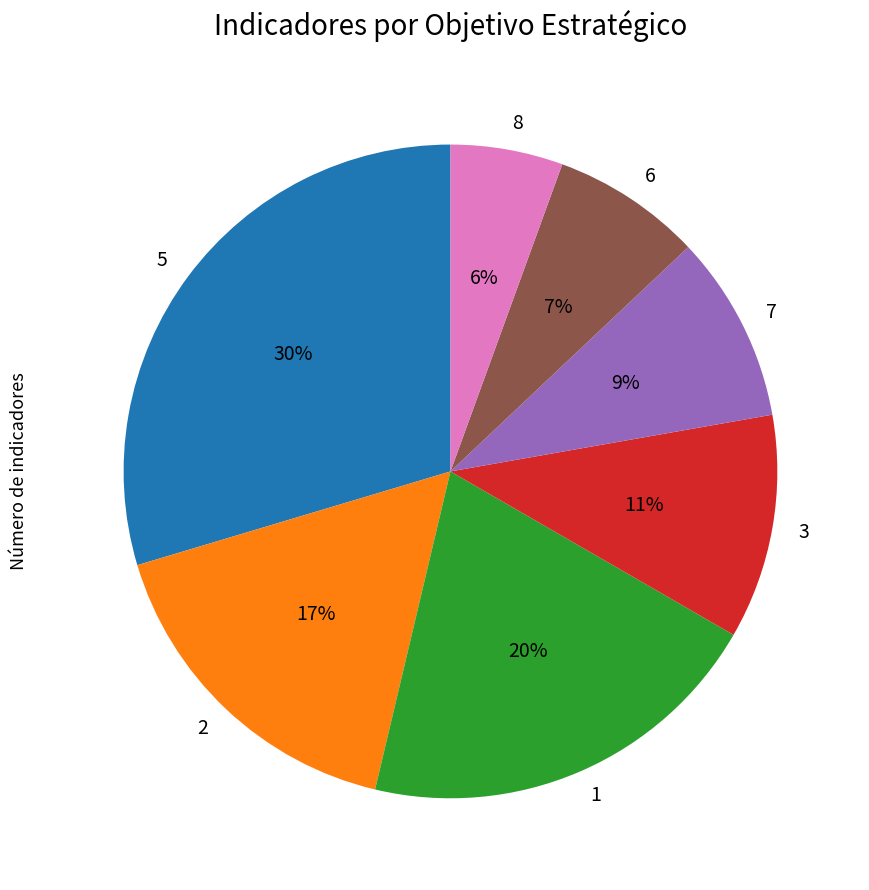

Is it true that 8 is 6% of the pie?

True